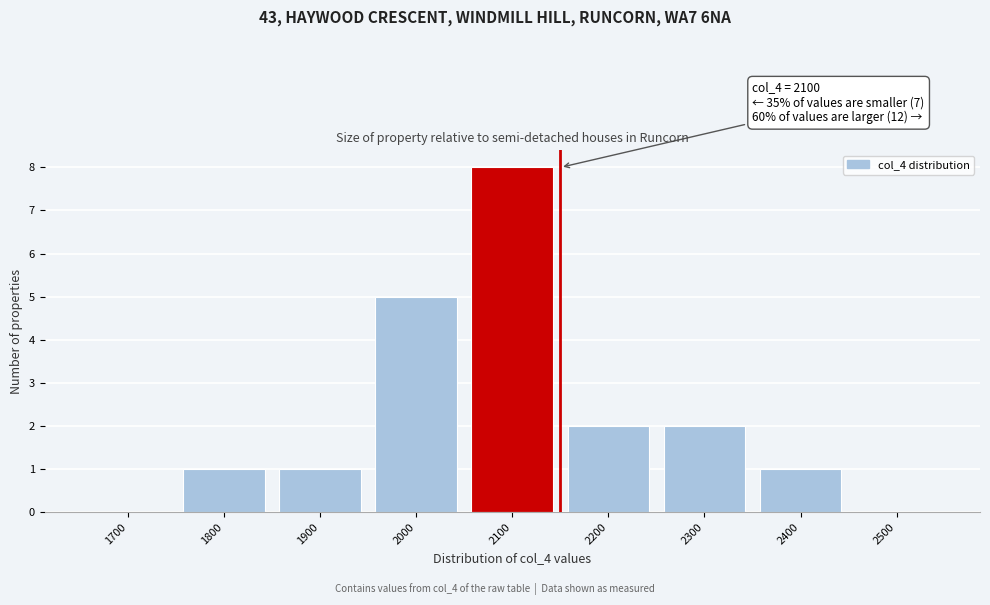

Reading right to left, list all the values displayed in this chart.

2500=0	2400=1	2300=2	2200=2	2100=8	2000=5	1900=1	1800=1	1700=0